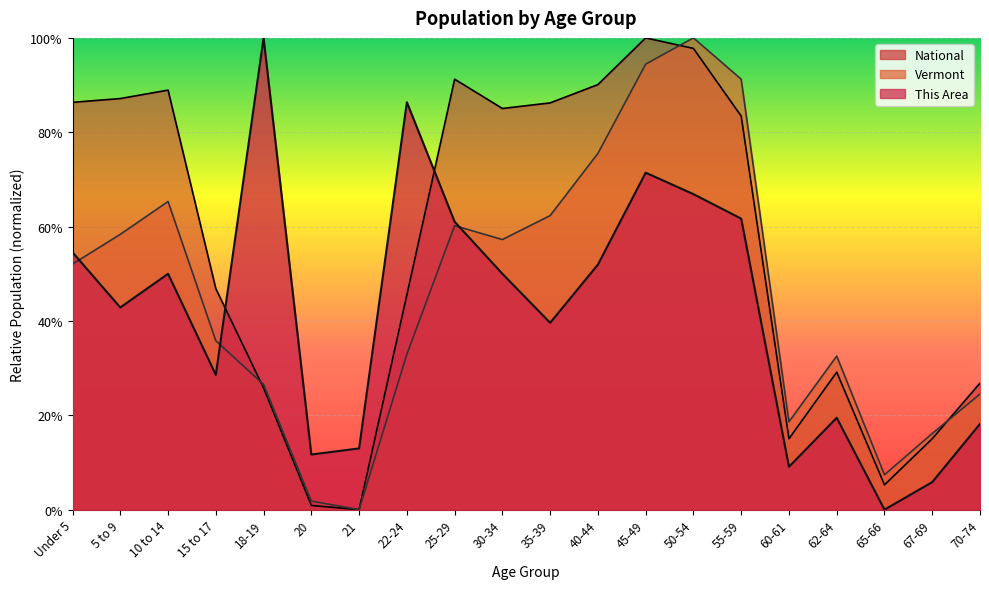

What is the difference between the This Area values at 35-39 and 15 to 17?

0.1